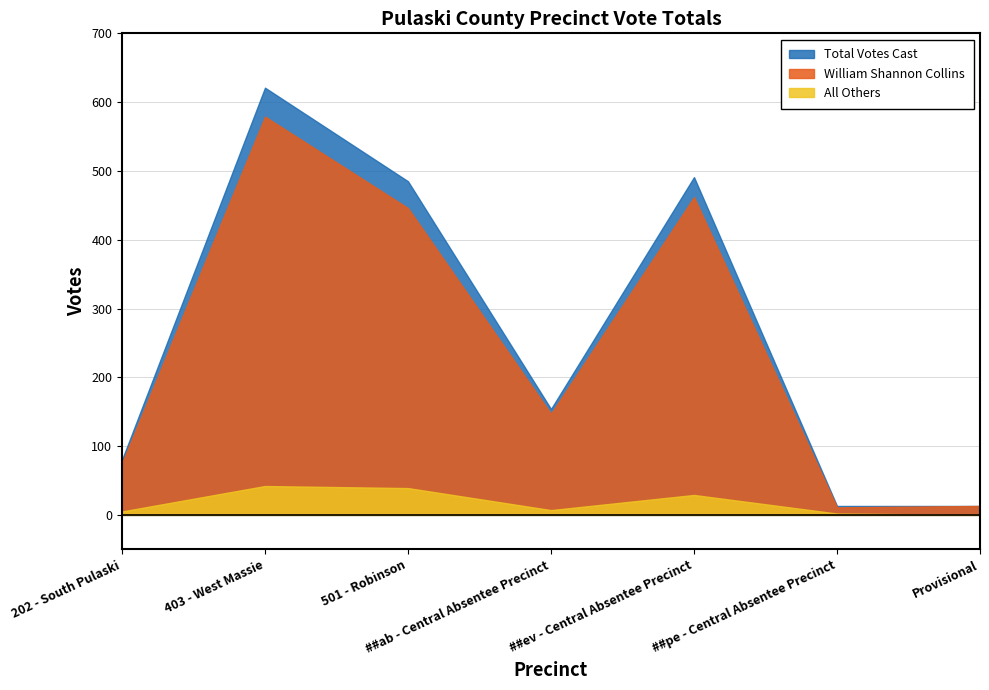

What is the label of the 3rd point from the left?

501 - Robinson